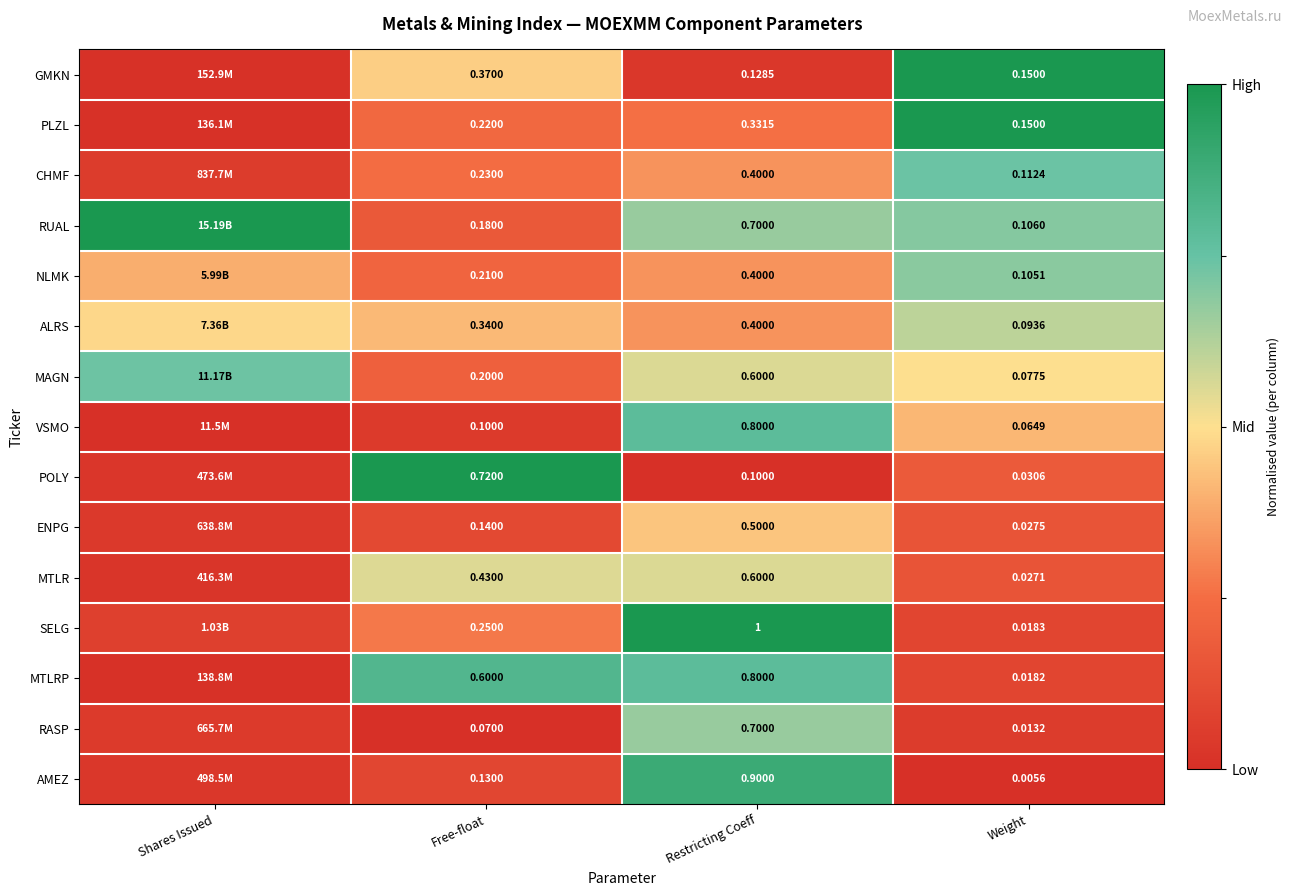

Is the value of SELG at Weight greater than the value of POLY at Weight?

No